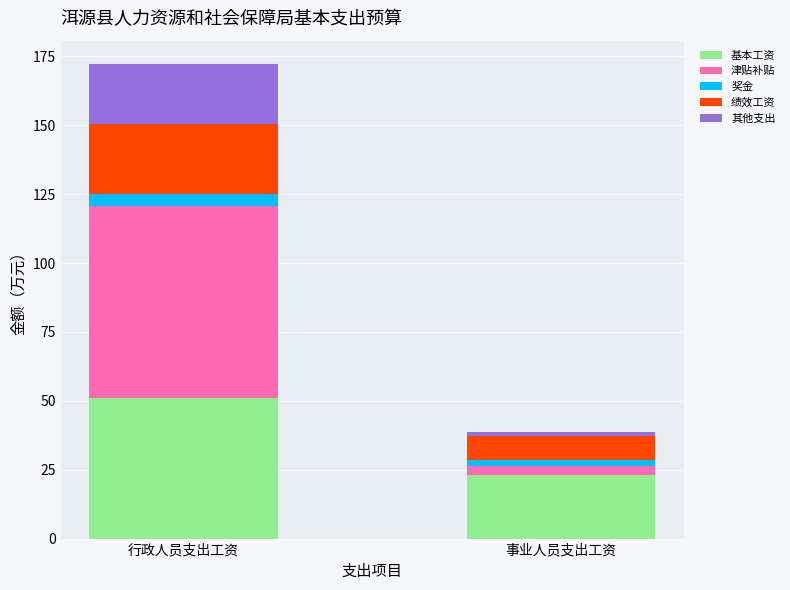

At which category is the sum across all series the highest?

行政人员支出工资